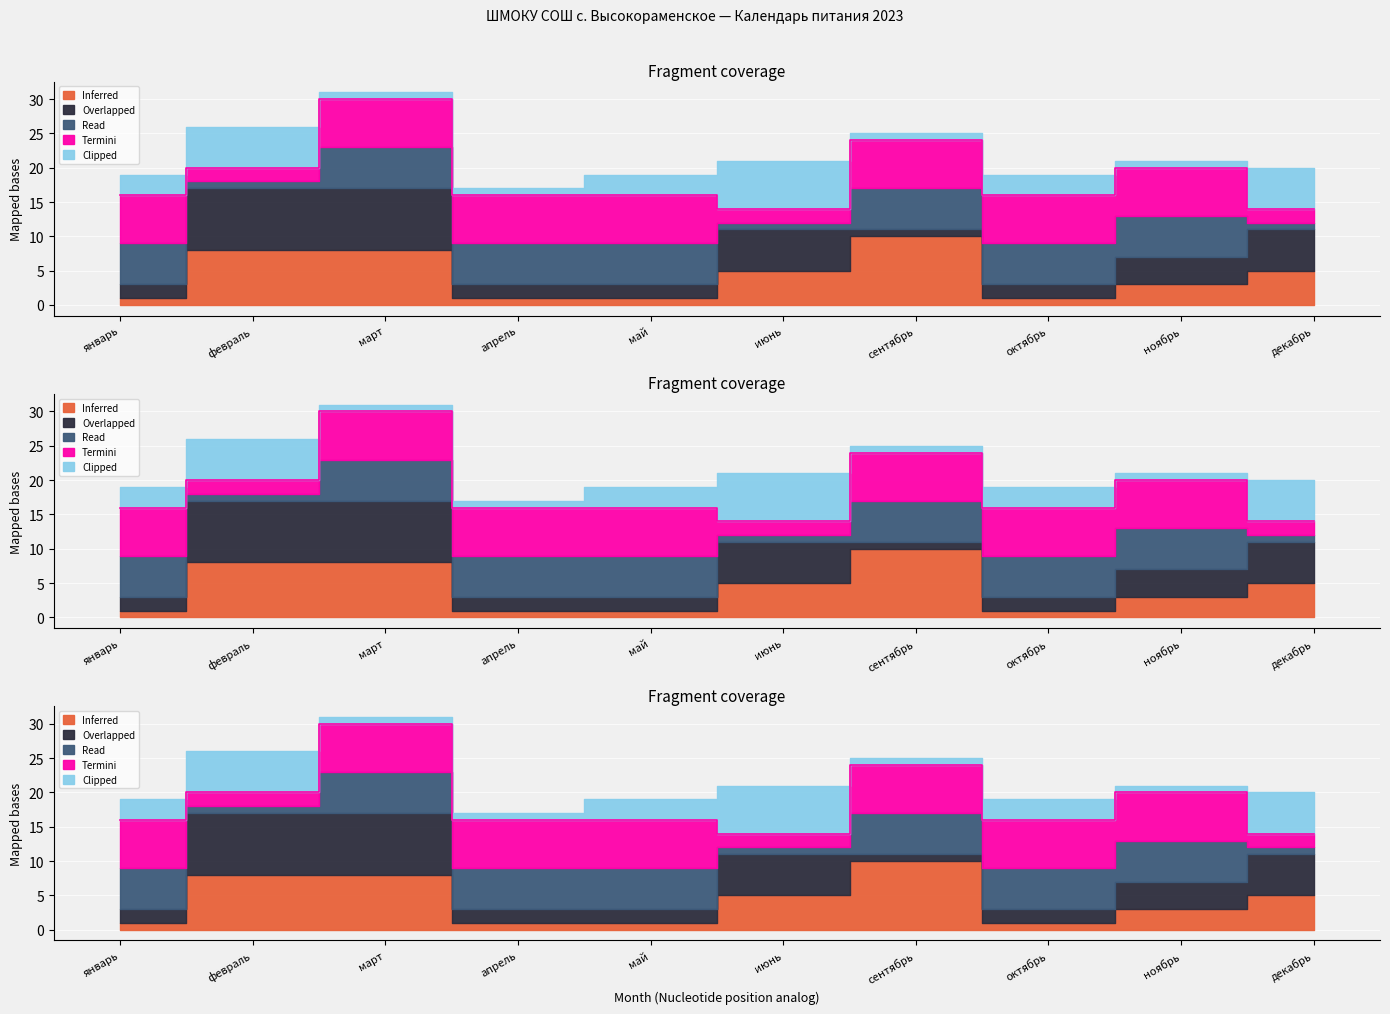

How many distinct data groups are displayed?

5